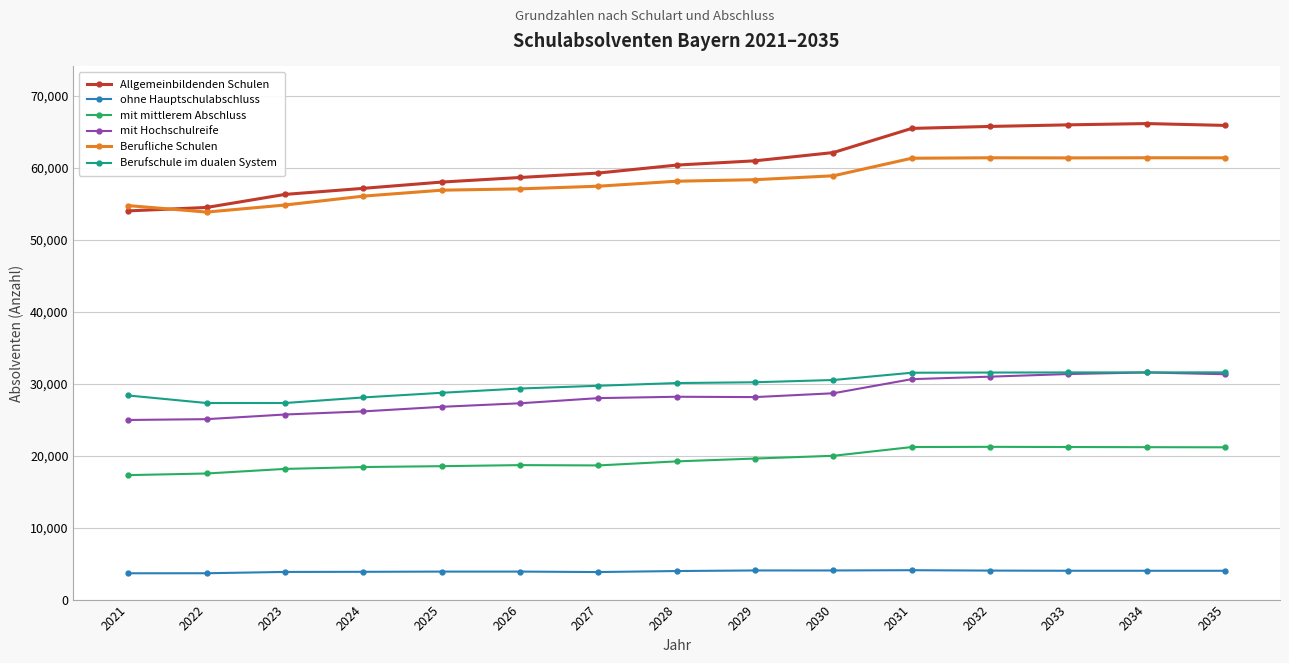

Count the number of categories in the chart.

15